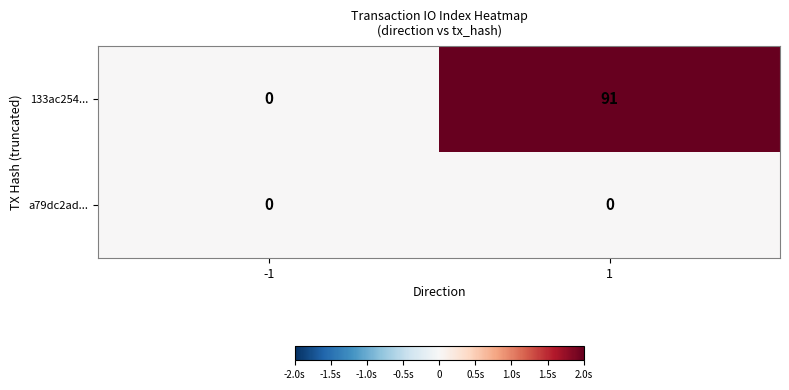

Reading left to right, extract all data points from this chart.

133ac254...: -1=0	1=91
a79dc2ad...: -1=0	1=0